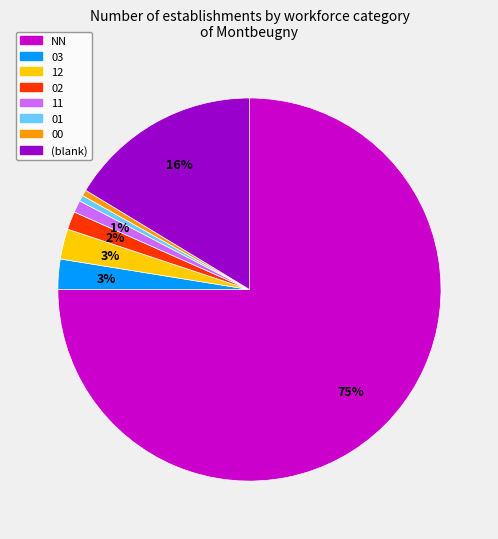

To the nearest percent, what is the average slice percentage?

12%